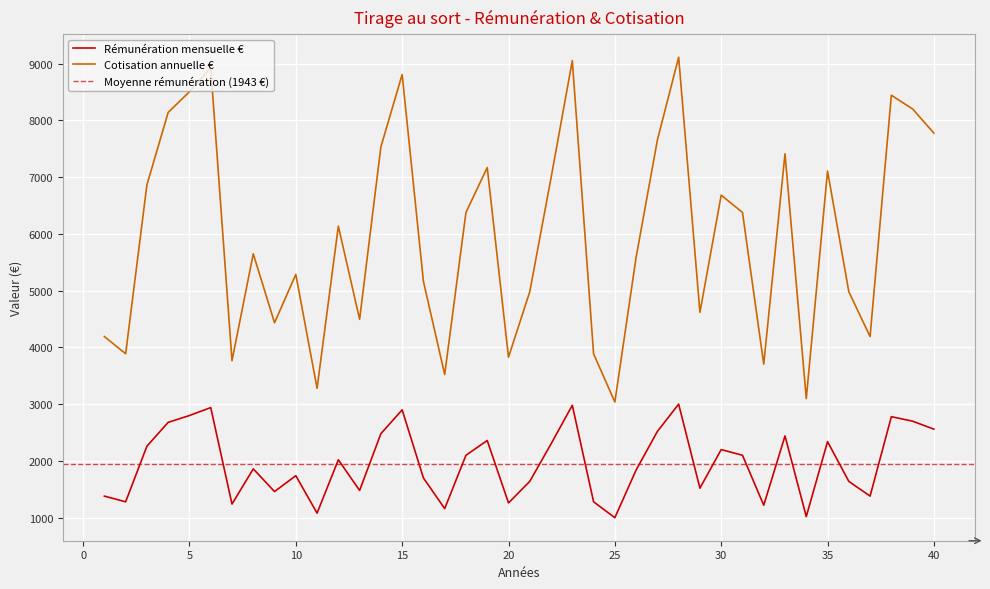

What is the value of the Cotisation annuelle € point at the 30th from the left?

6682